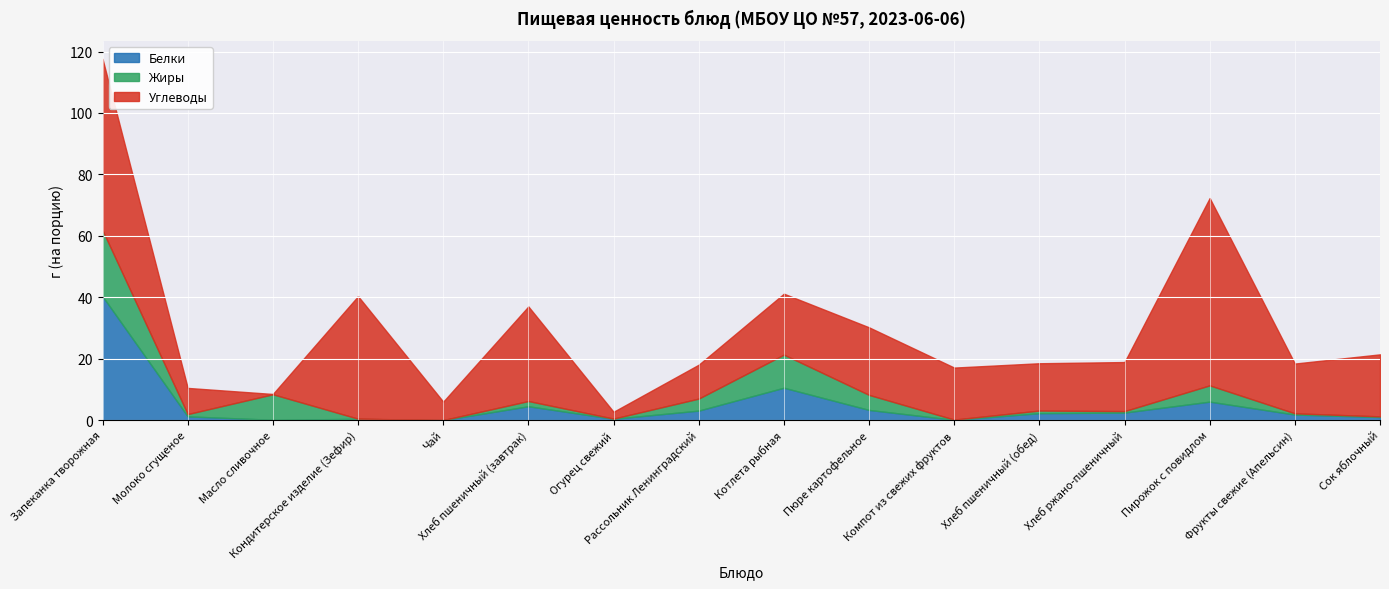

True or false: Жиры and Белки cross at least once.

True